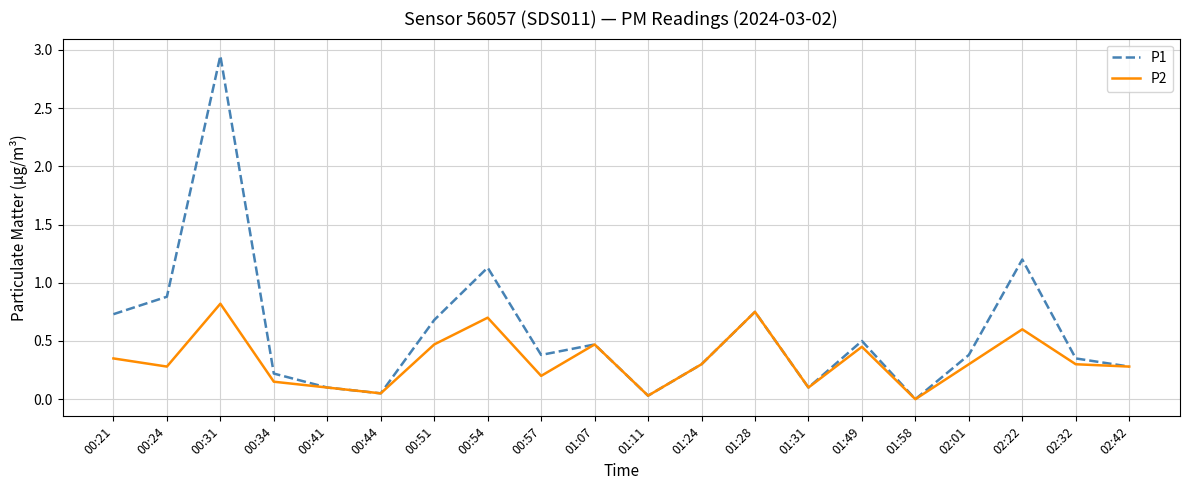

Rank the series by their maximum value, from lowest to highest.

P2, P1